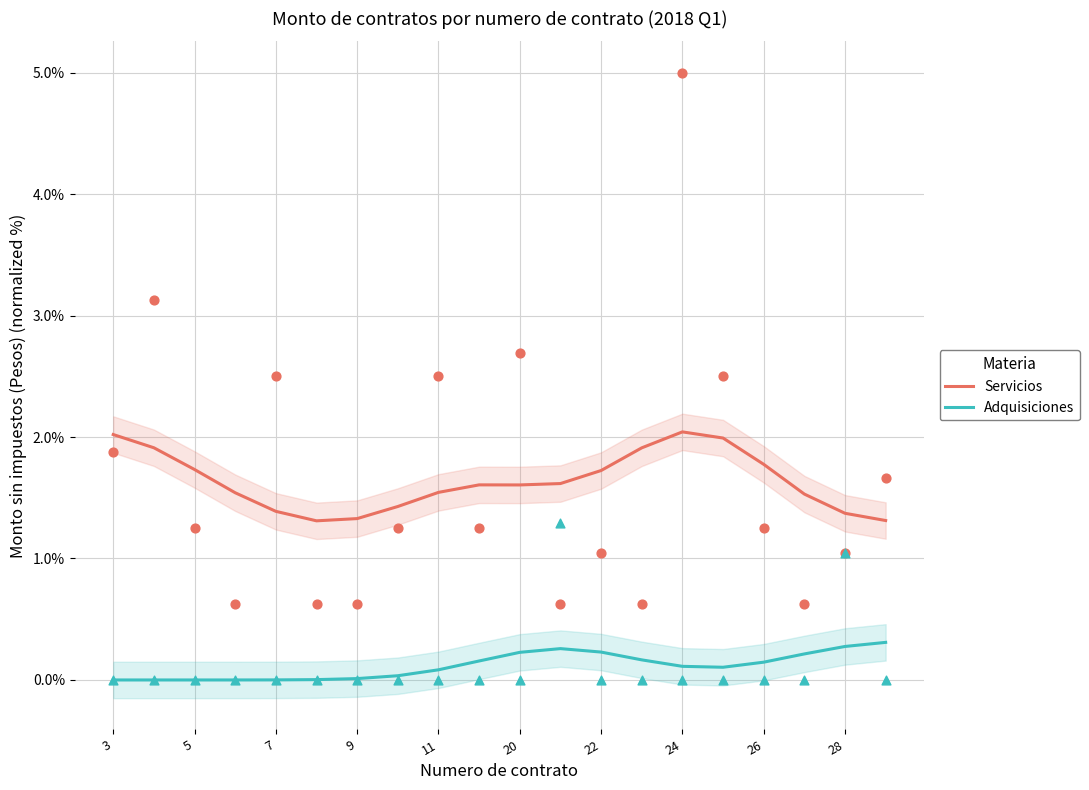

Which series reaches the maximum Y coordinate?

Servicios